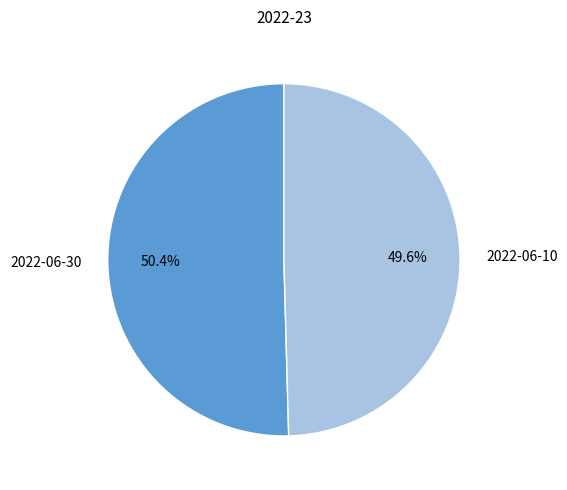

Which category has the smallest portion of the pie?

2022-06-10